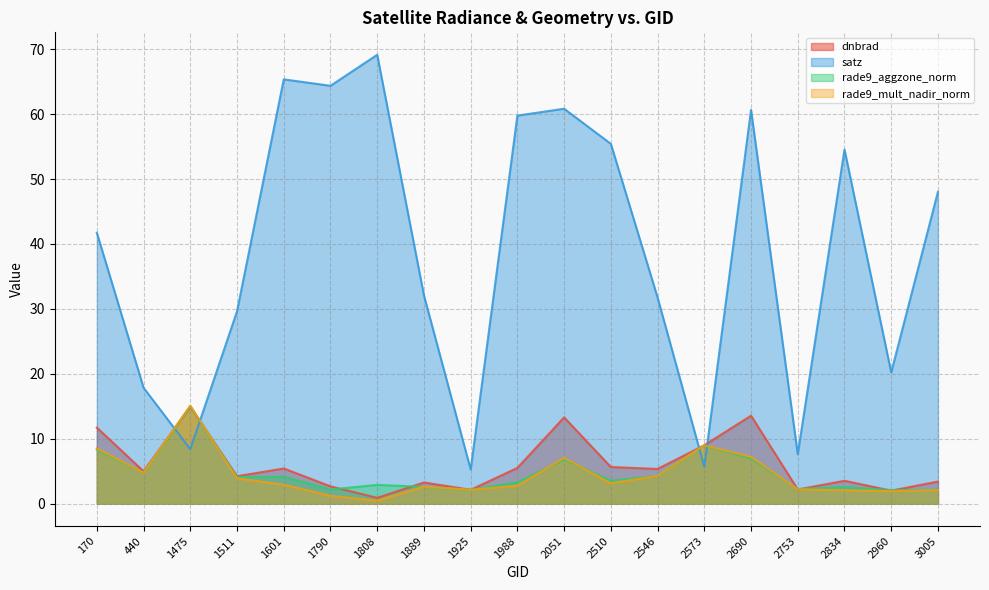

At which category is the sum across all series the highest?

2690